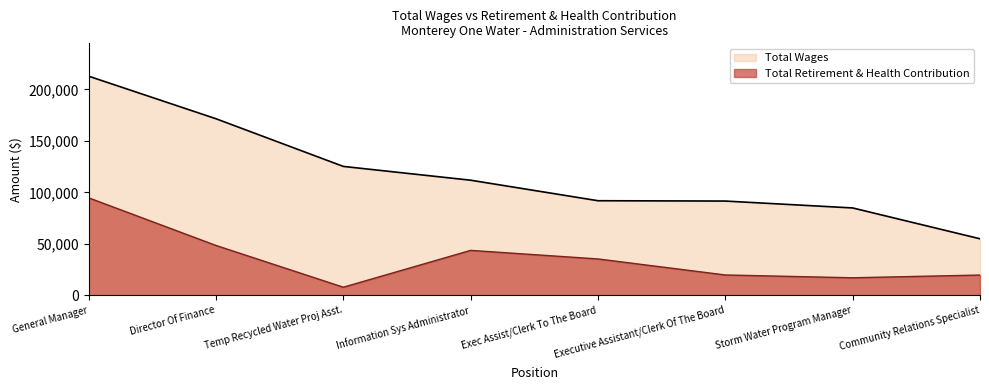

At which category is the sum across all series the highest?

General Manager